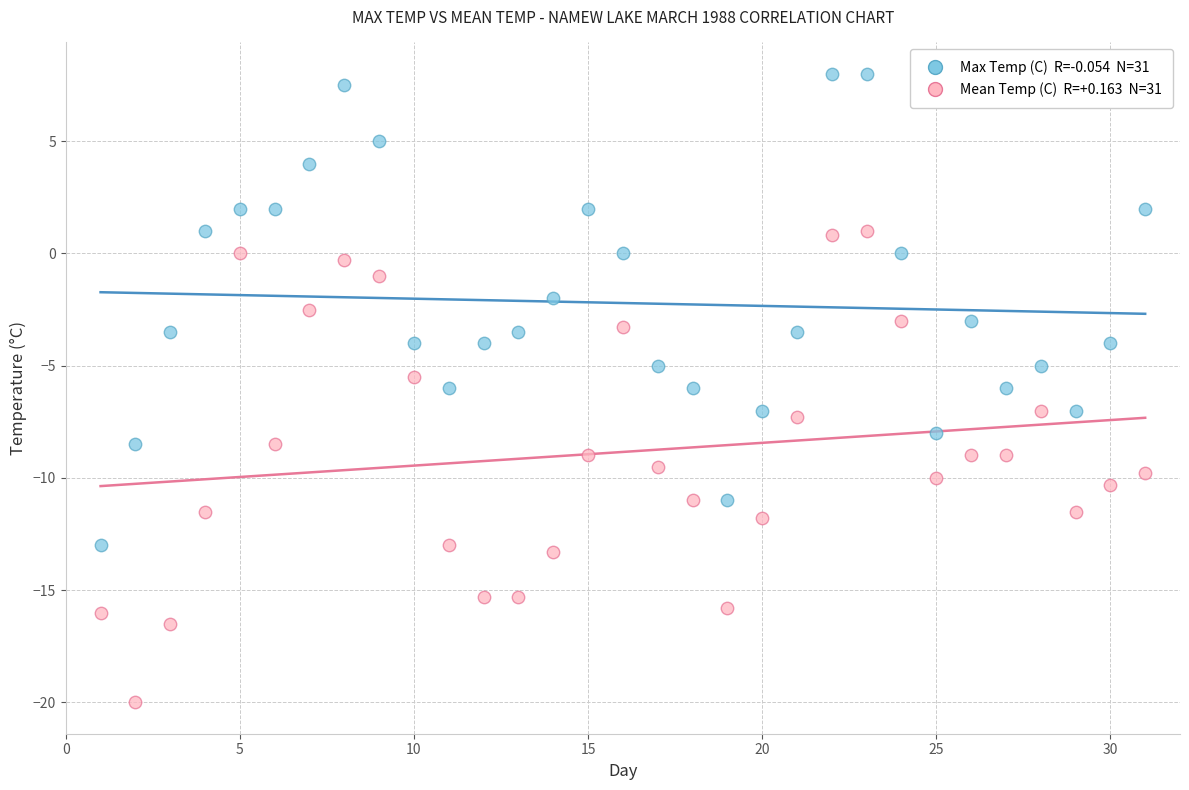

Across all data points, what is the range of X values (max minus min)?

30.0